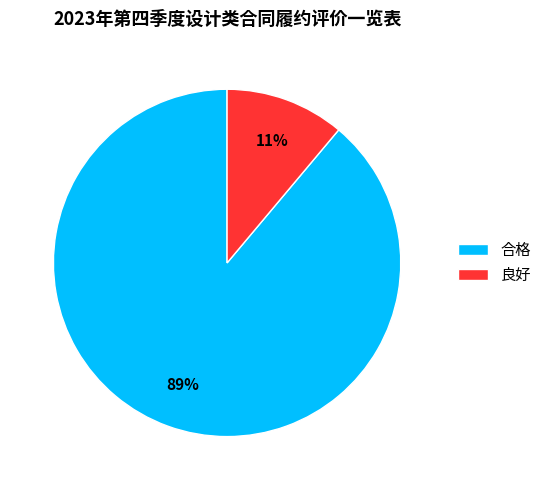

Does 良好 represent more than half of the total?

No